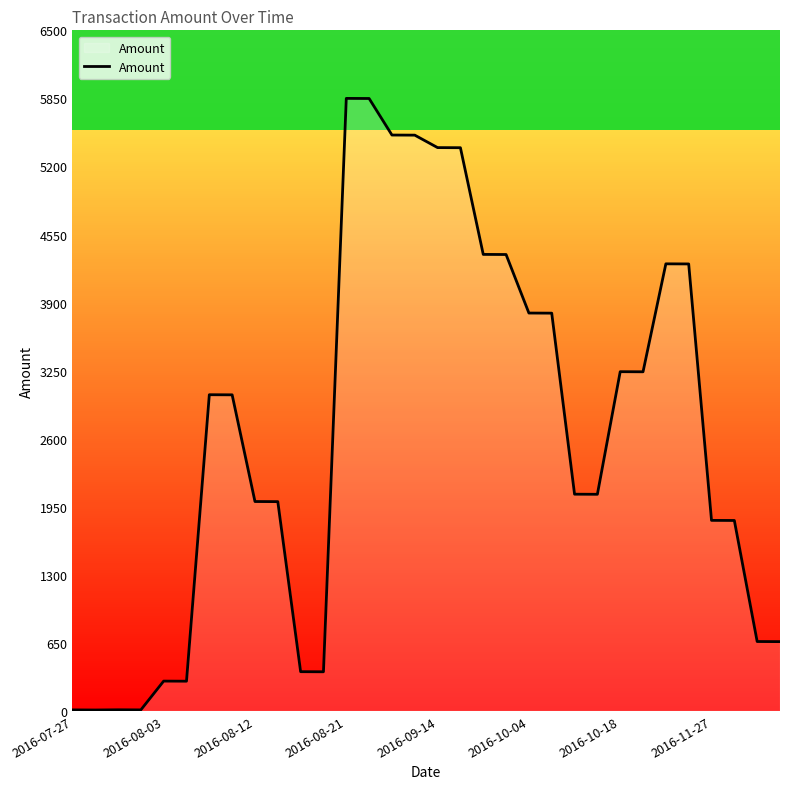

True or false: the data has more than 0 interior local peaks.

True